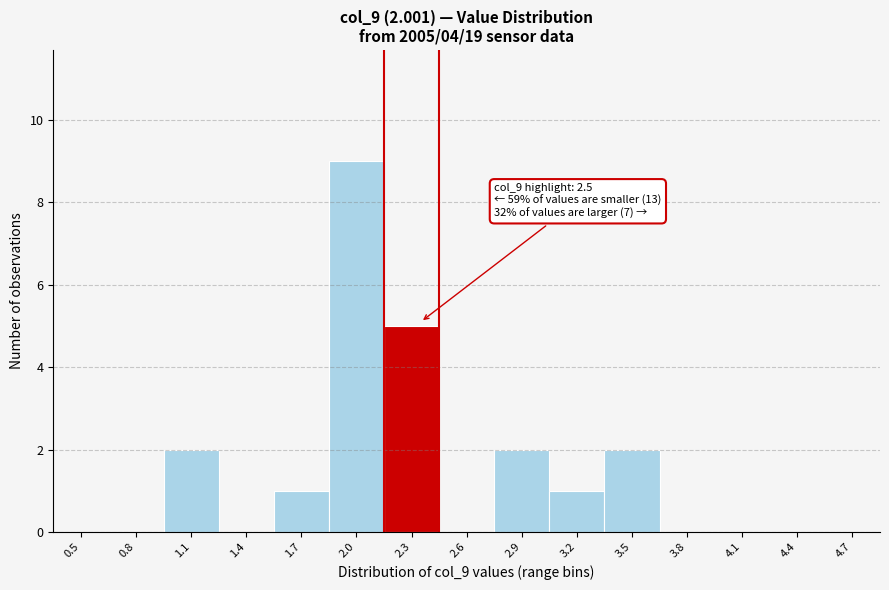

Reading right to left, what are all the values shown in this chart?

4.7=0	4.4=0	4.1=0	3.8=0	3.5=2	3.2=1	2.9=2	2.6=0	2.3=5	2.0=9	1.7=1	1.4=0	1.1=2	0.8=0	0.5=0